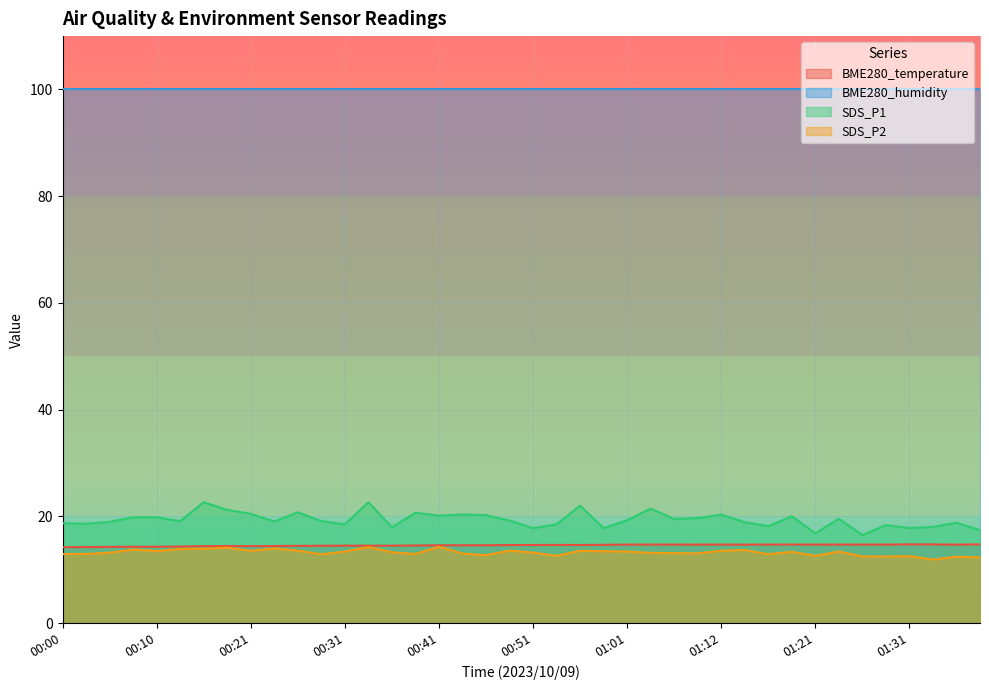

Which series has the largest total across all categories?

BME280_humidity